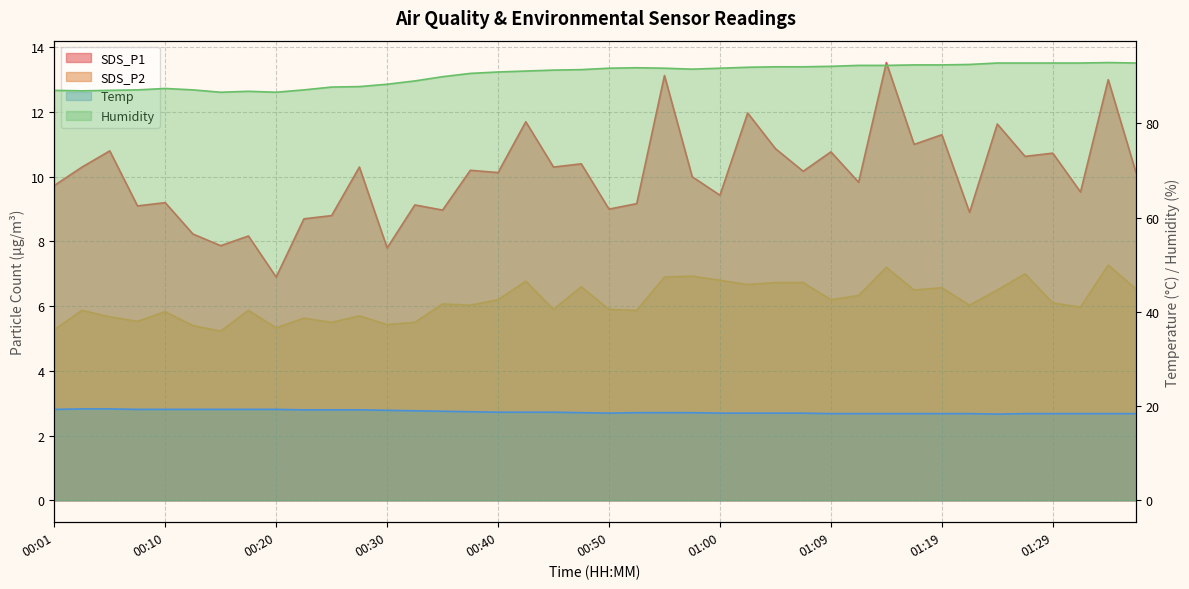

True or false: Temp and SDS_P2 cross at least once.

False